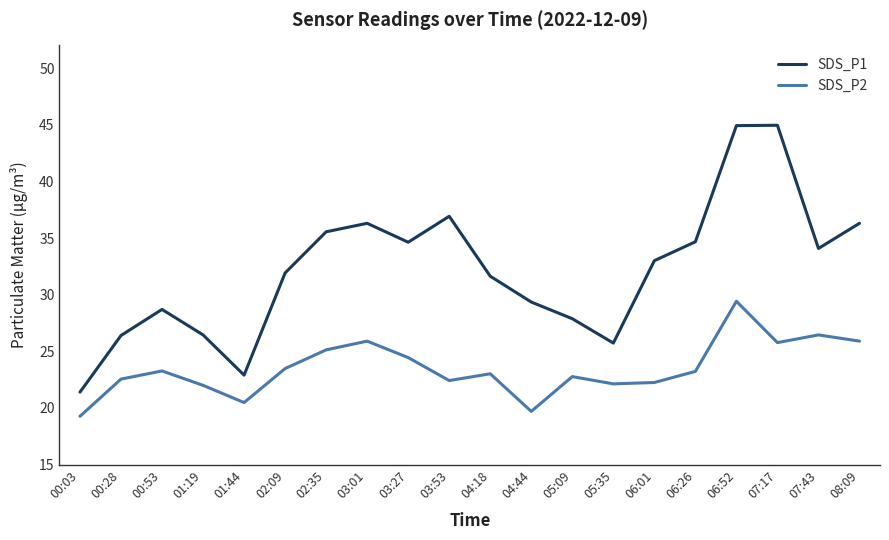

What position from the left is 07:17?

18